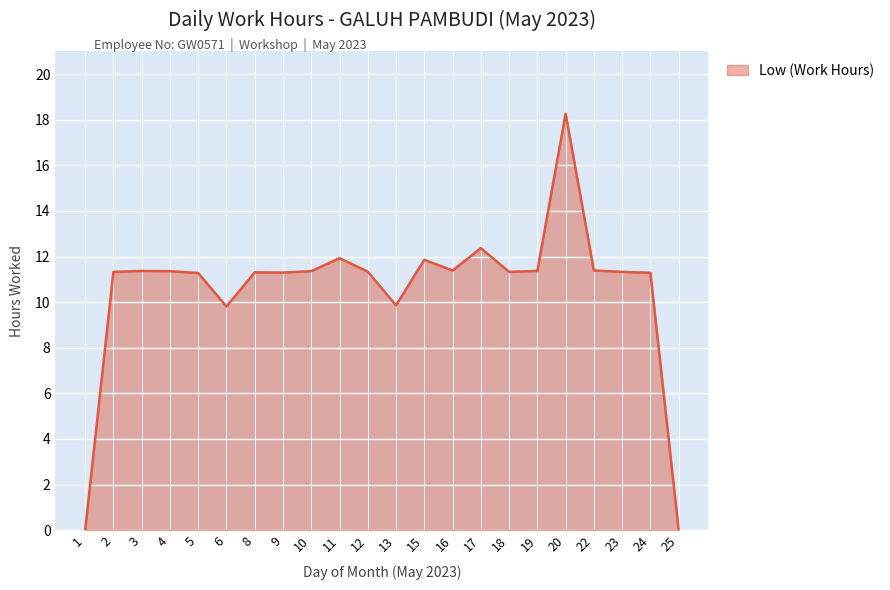

Does the chart display data point markers on the line(s)?

No